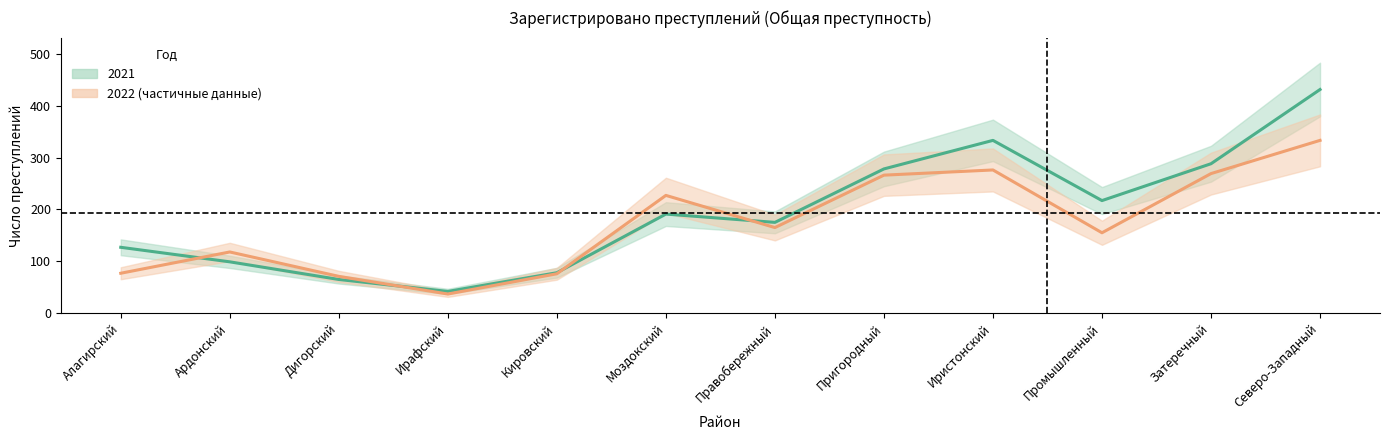

Where is the first local maximum for 2022?

Ардонский